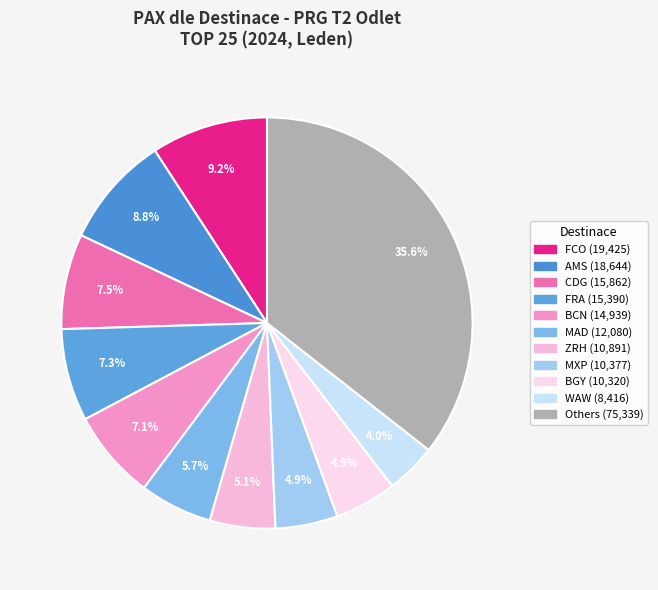

Count the number of slices in the pie.

11